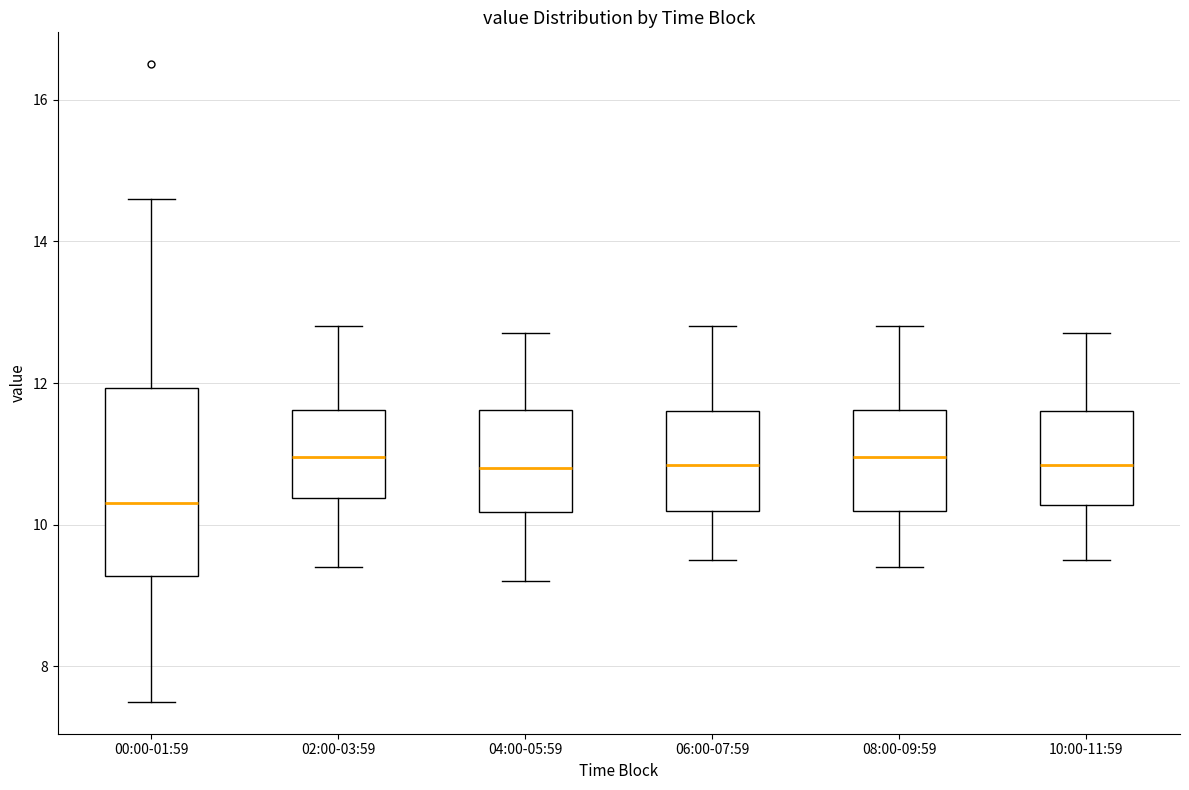

Which box's median line is the lowest?

00:00-01:59